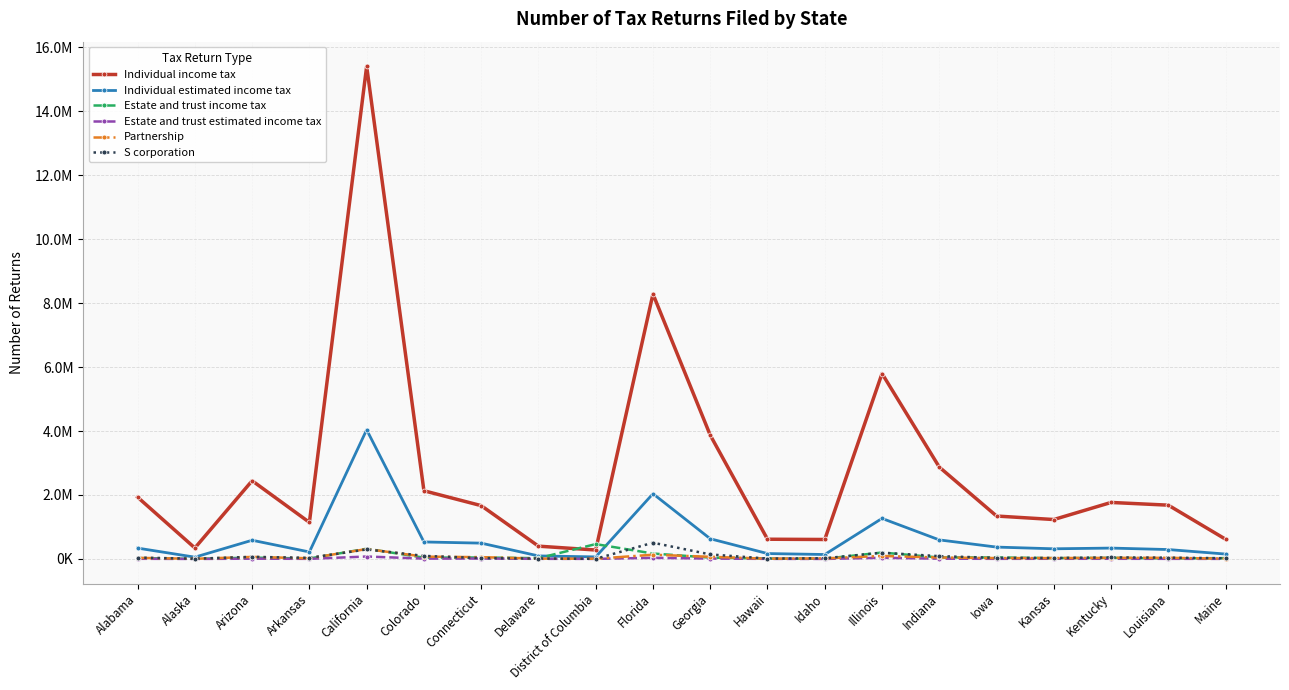

Read the Partnership value at Colorado, to the nearest 100.

73100